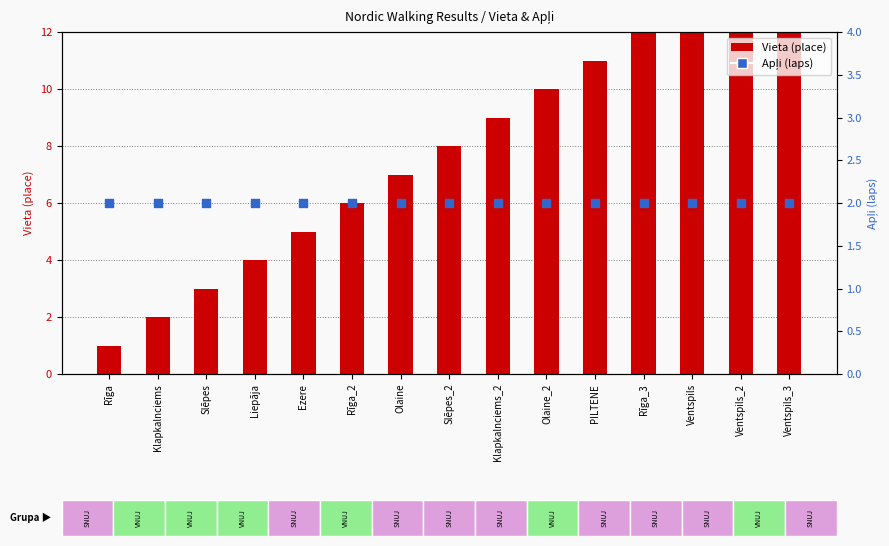

Which series has the widest spread of Y values?

Vieta (place)